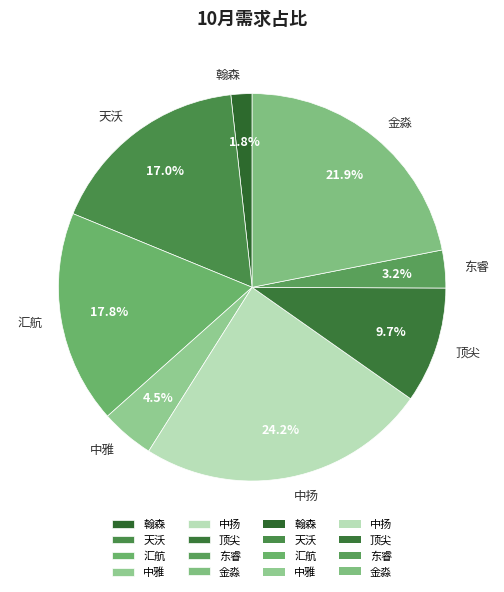

Rank the categories by value from lowest to highest.

翰森, 东睿, 中雅, 顶尖, 天沃, 汇航, 金淼, 中扬